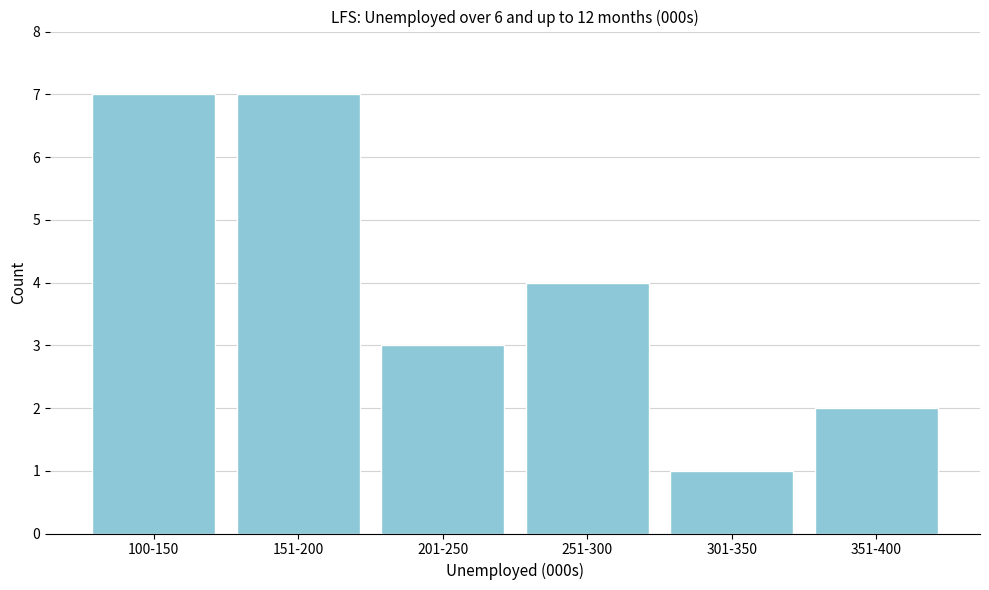

Reading left to right, what are all the values shown in this chart?

100-150=7	151-200=7	201-250=3	251-300=4	301-350=1	351-400=2